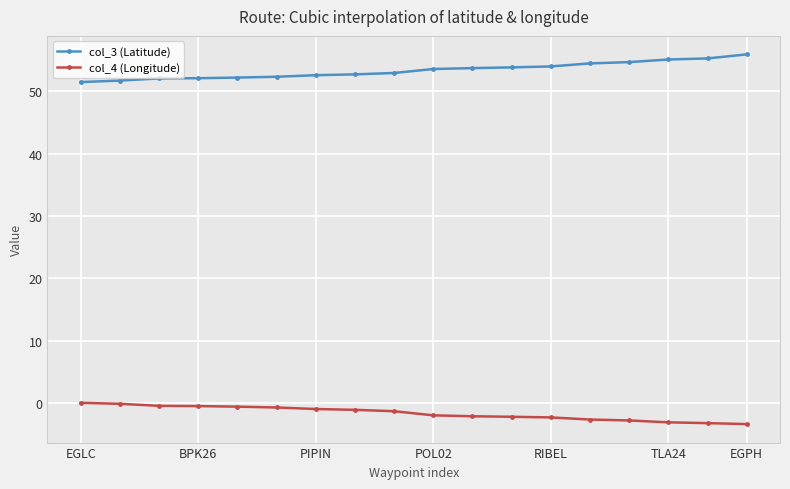

What is the value of the col_4 (Longitude) point at the 14th from the left?

-2.6